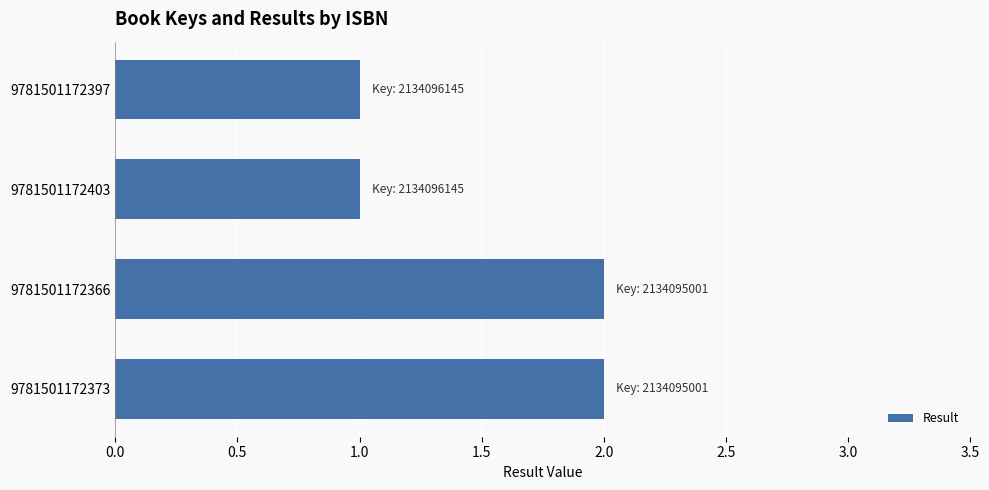

Between 9781501172397 and 9781501172366, which is larger?

9781501172366